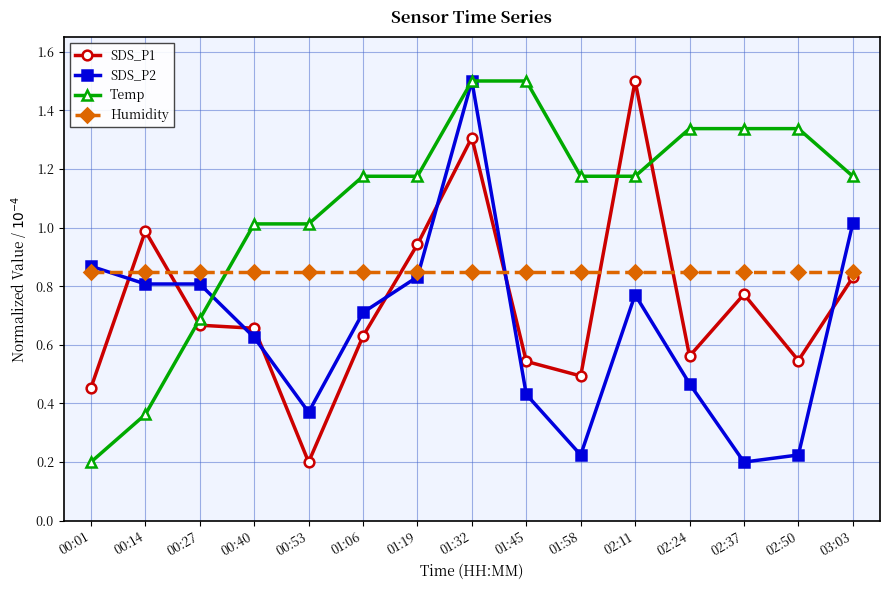

Which series has the largest total across all categories?

Temp